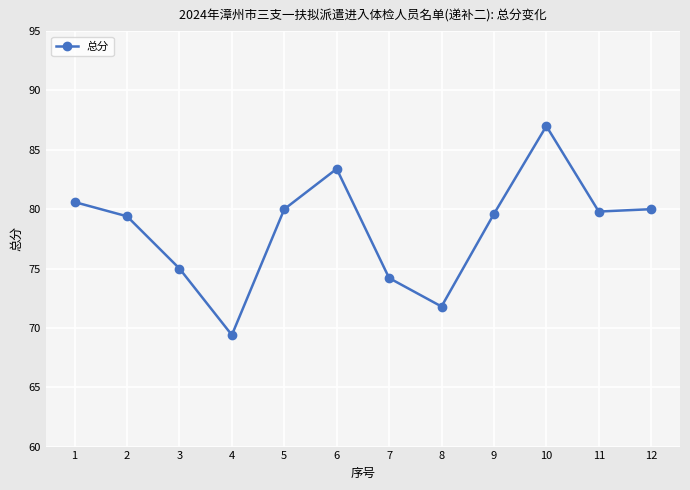

What is the minimum value shown in the chart?

69.4